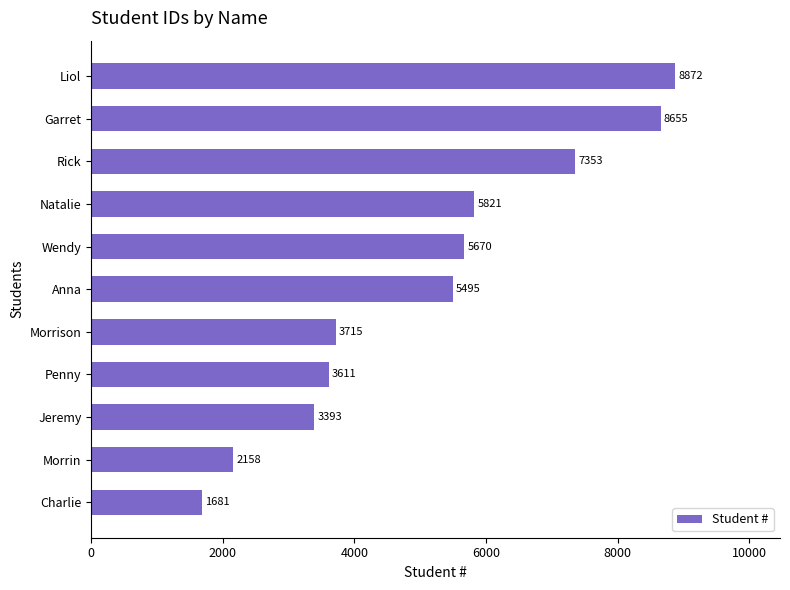

List the labels in order of value, smallest first.

Charlie, Morrin, Jeremy, Penny, Morrison, Anna, Wendy, Natalie, Rick, Garret, Liol